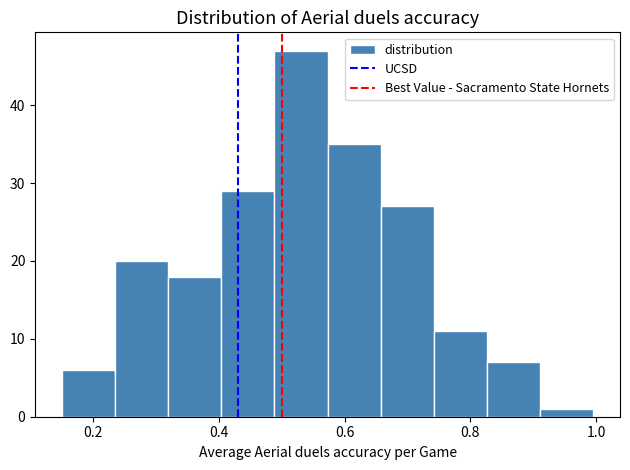

What is the height of the bar covering 0.16 to 0.24 on the x-axis? Neither the bar edges nor the heights are printed on the chart, so give them approximately, as read against the axes.

6